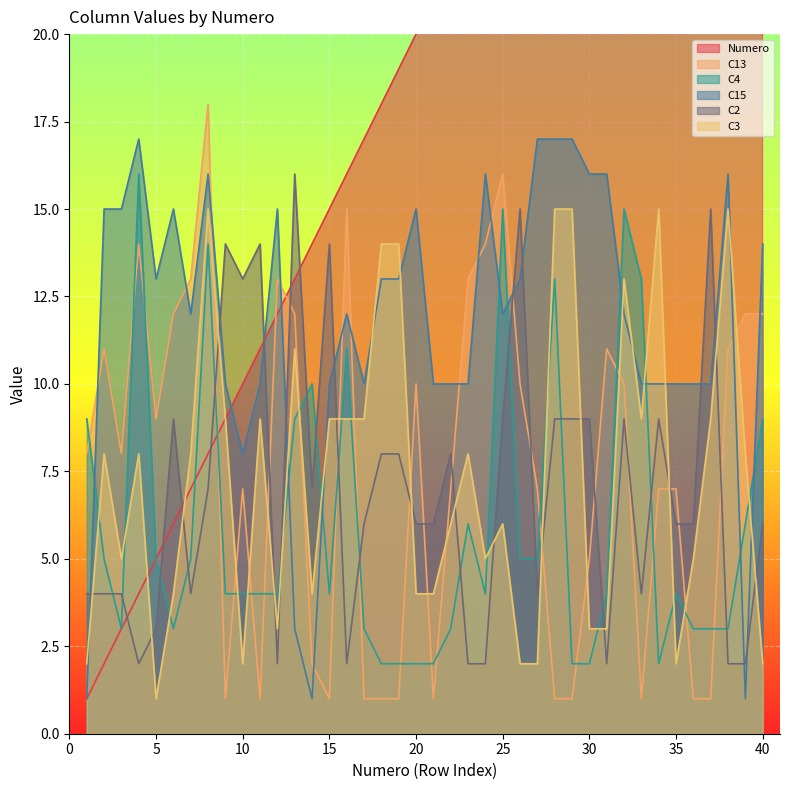

At which label does C4 first exceed 4?

1